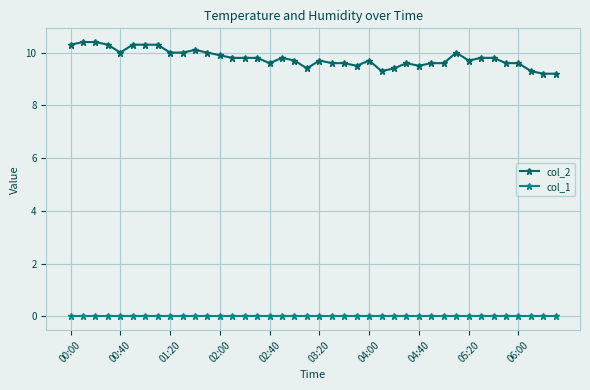

Count the number of data series in this chart.

2